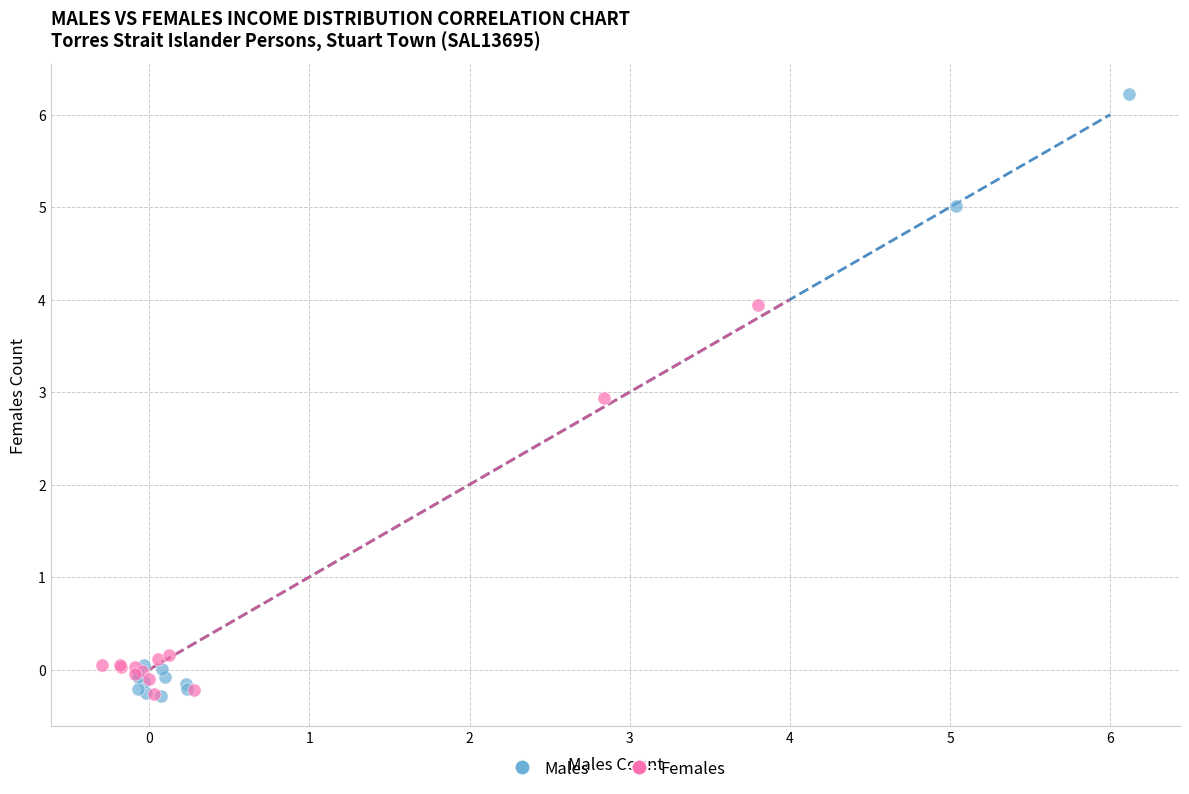

What are all the series names shown in the legend?

Males, Females